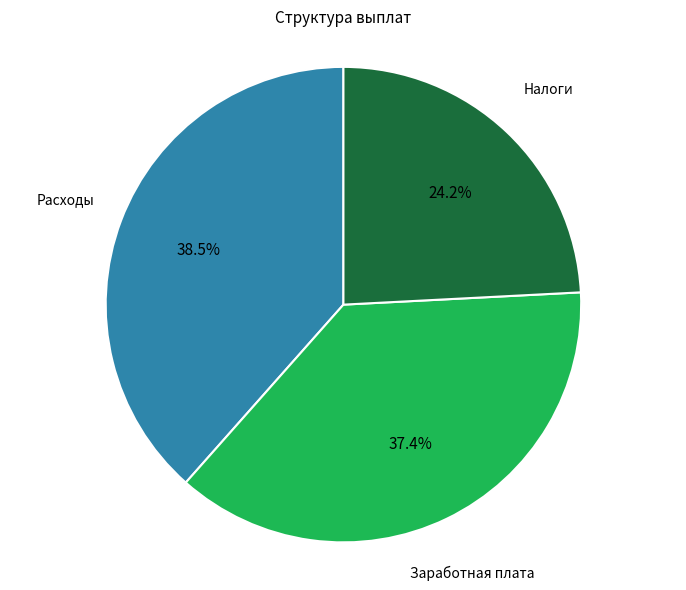

Does any single category account for the majority?

No